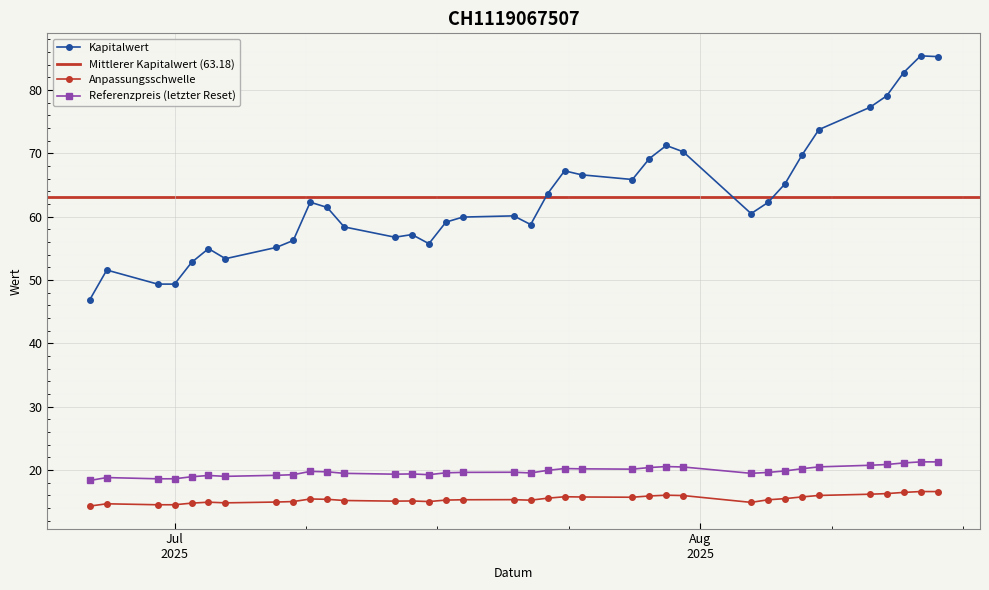

At which category does the chart reach its minimum across all series?

2025-06-26